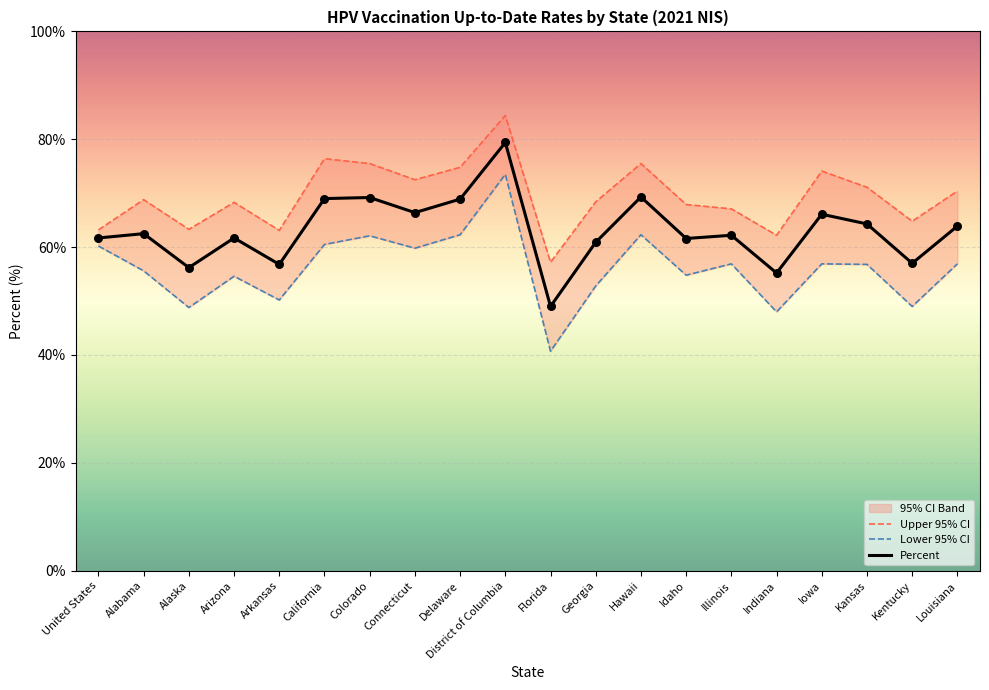

Which series contains the lowest Y value?

Lower 95% CI